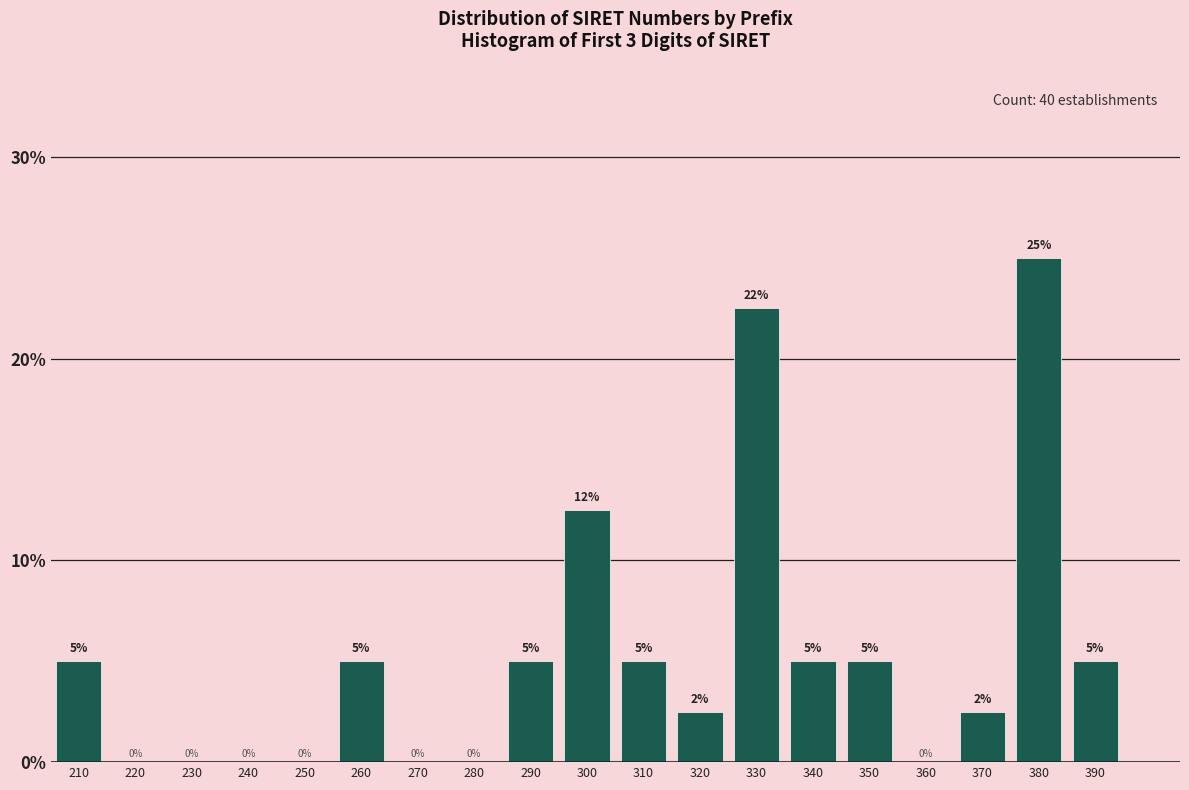

True or false: the data shows 2.8 at 350.

False